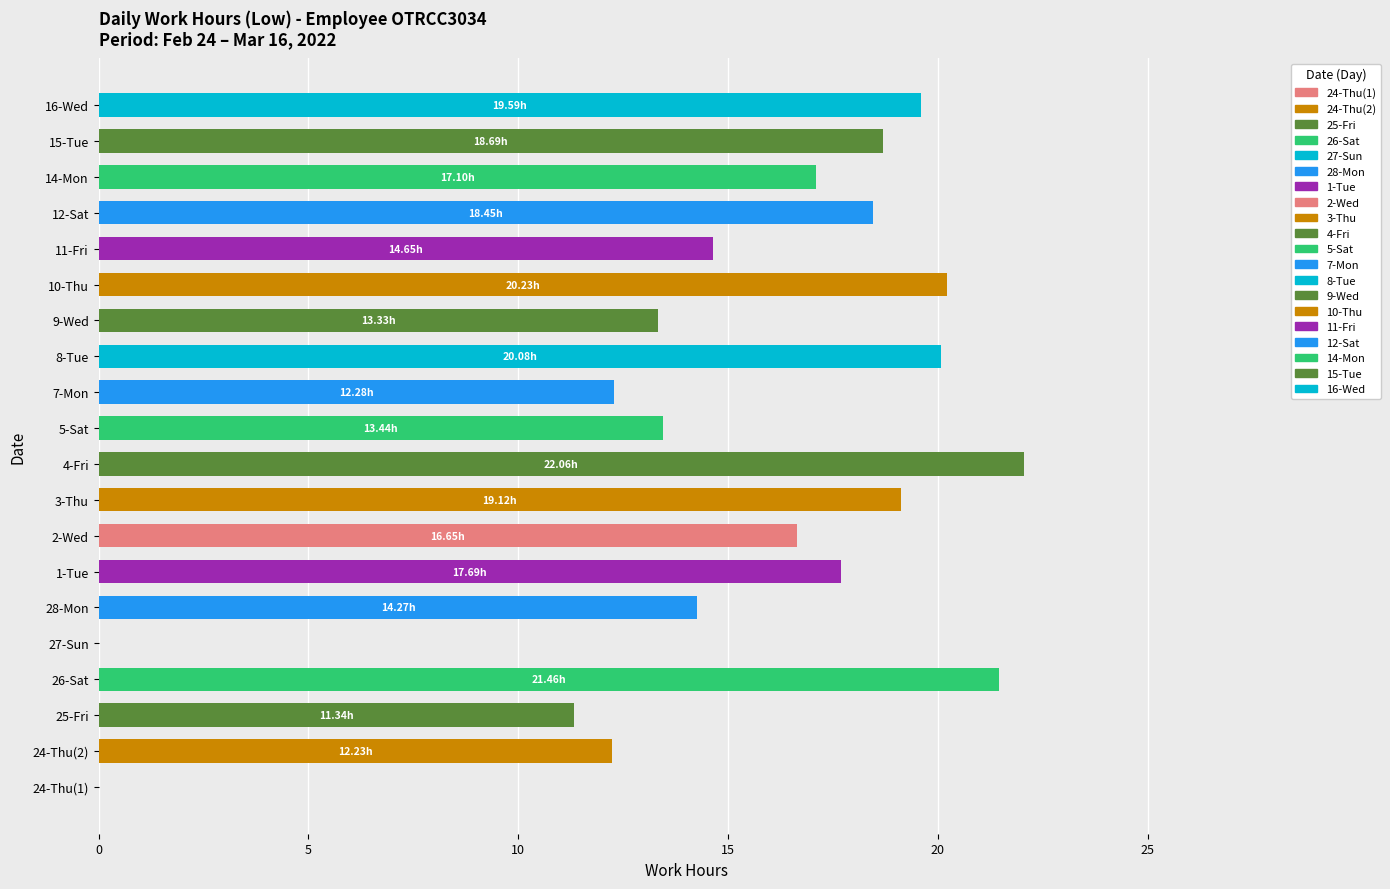

How many distinct data groups are displayed?

1